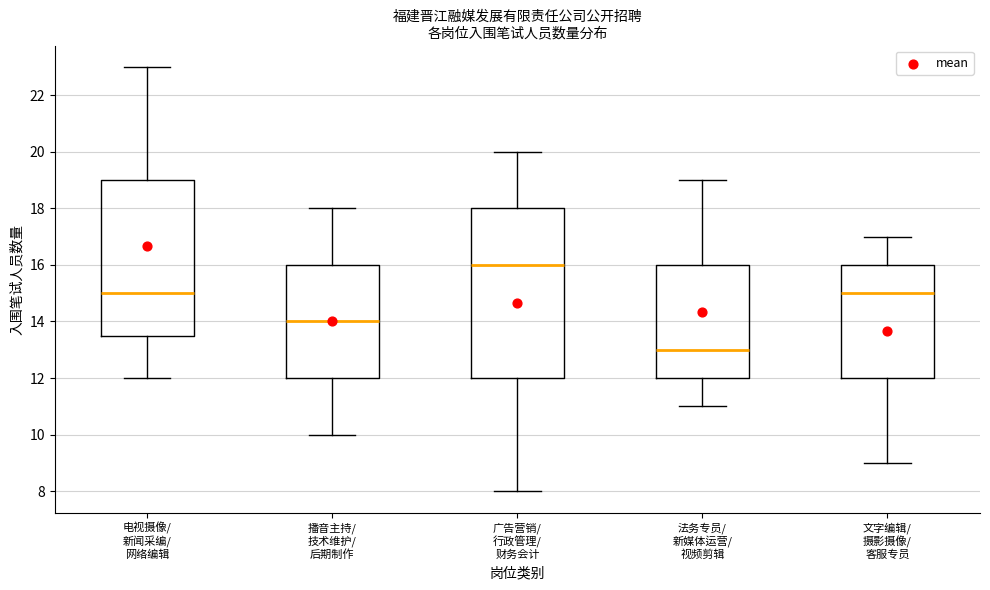

Comparing the boxes themselves (not the whiskers), which one is the tallest?

广告营销/ 行政管理/ 财务会计